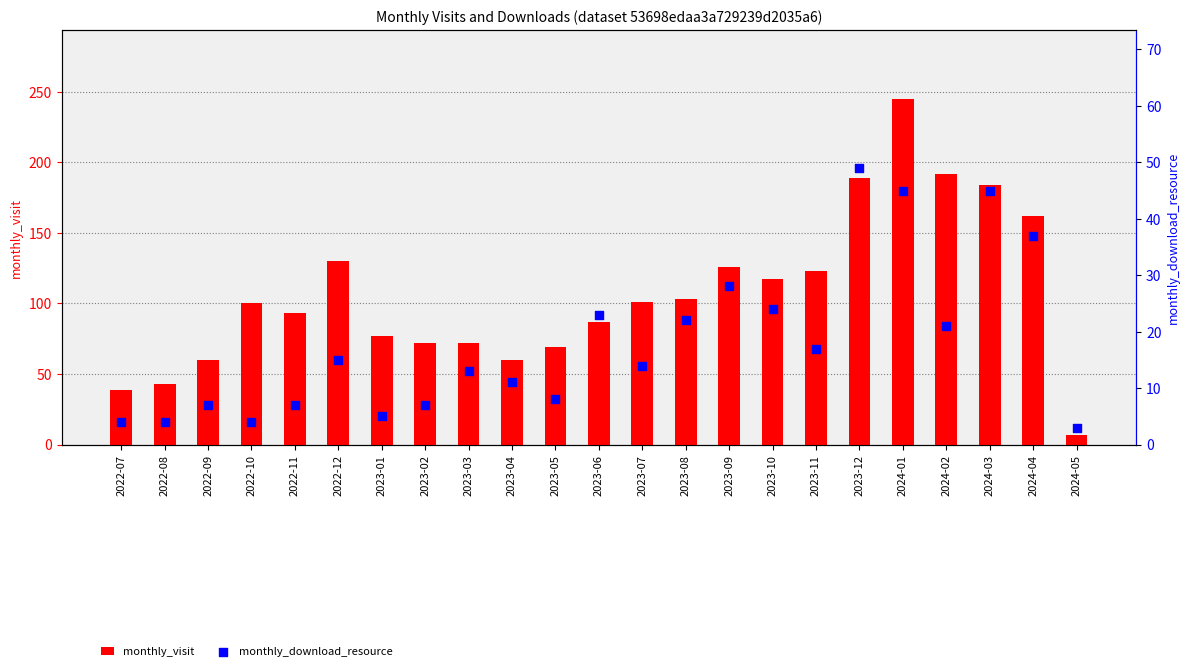

What are all the series names shown in the legend?

monthly_visit, monthly_download_resource